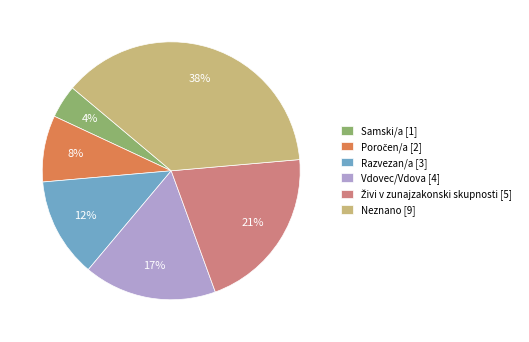

True or false: Razvezan/a accounts for 12% of the total.

True